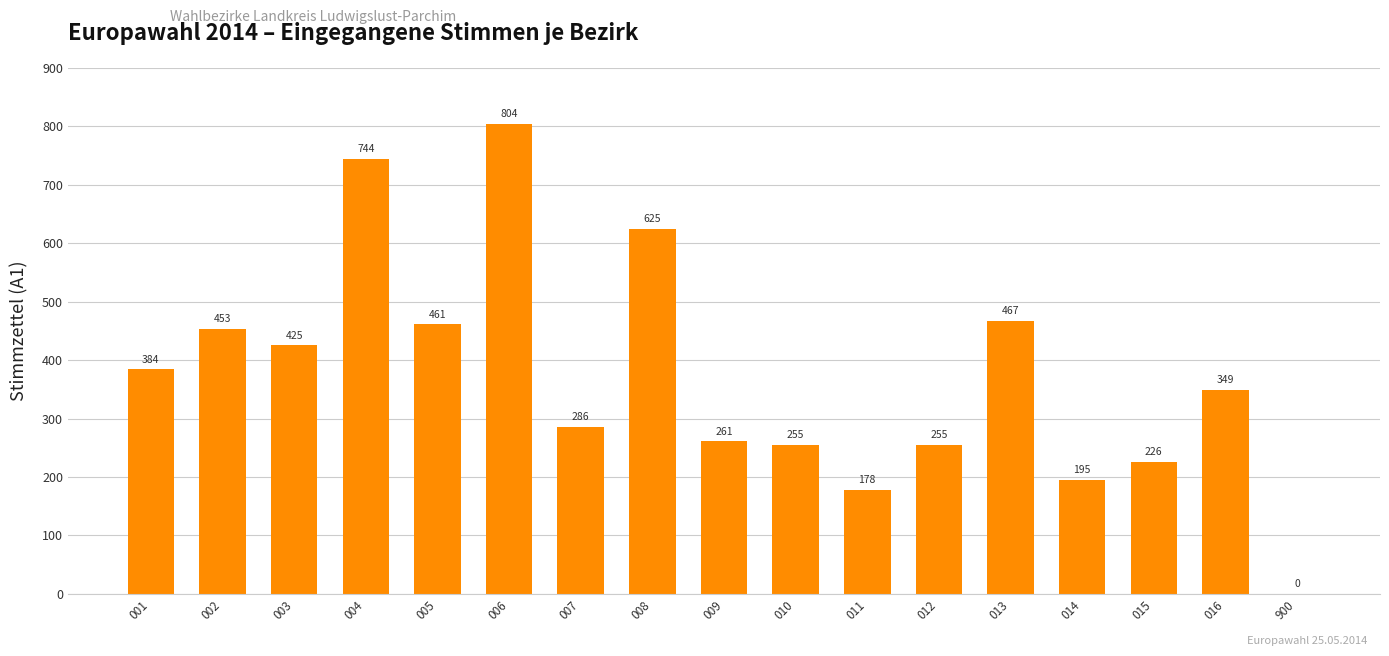

What is the change in value from 001 to 007?

-98